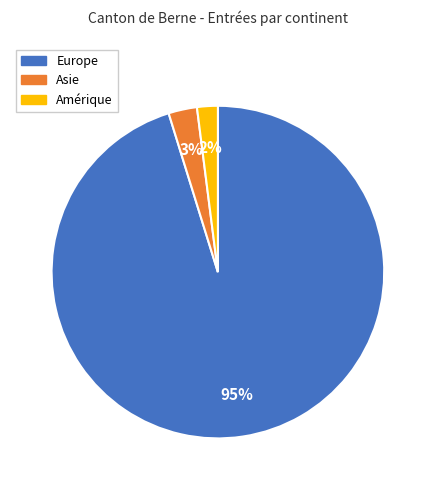

How many slices are in this pie chart?

3